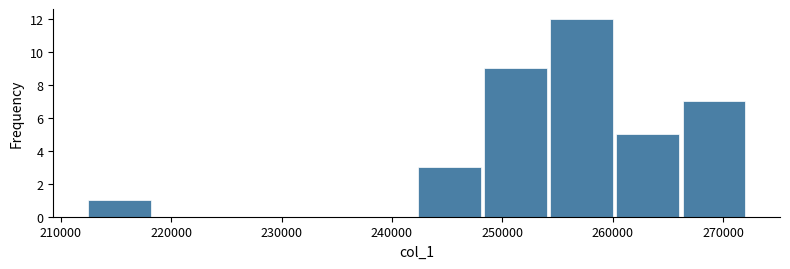

Reading left to right, transcribe this chart: for each bar, give the range it covers on the x-axis and its height. Neither the bar edges nor the heights are printed on the chart, so give them approximately, as read against the axes.

212000 to 218000: 1
218000 to 224000: 0
224000 to 230000: 0
230000 to 236000: 0
236000 to 242000: 0
242000 to 248000: 3
248000 to 254000: 9
254000 to 260000: 12
260000 to 266000: 5
266000 to 272000: 7